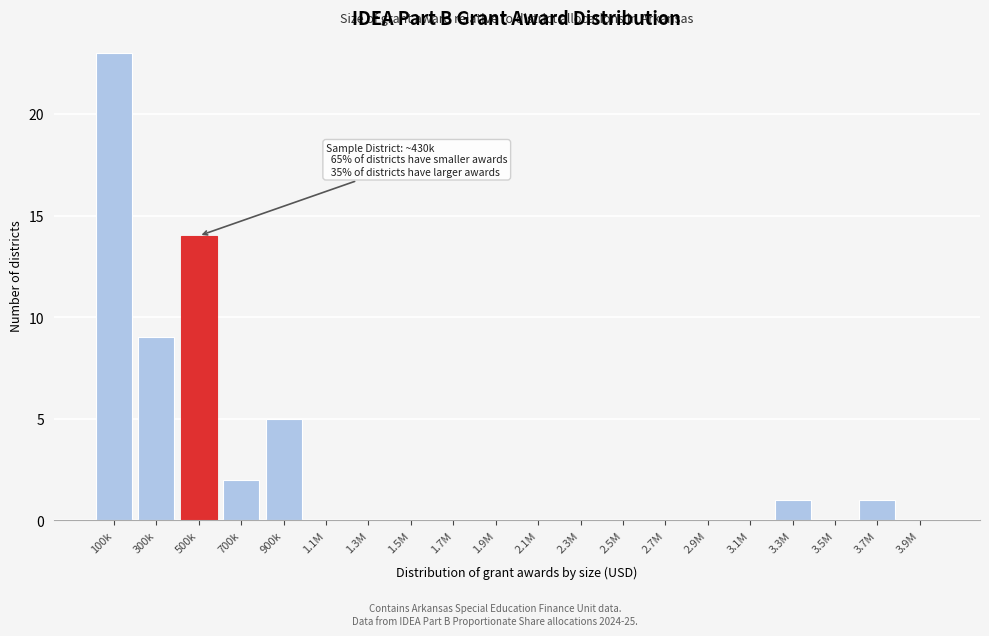

Reading left to right, extract all data points from this chart.

100k=23	300k=9	500k=14	700k=2	900k=5	1.1M=0	1.3M=0	1.5M=0	1.7M=0	1.9M=0	2.1M=0	2.3M=0	2.5M=0	2.7M=0	2.9M=0	3.1M=0	3.3M=1	3.5M=0	3.7M=1	3.9M=0